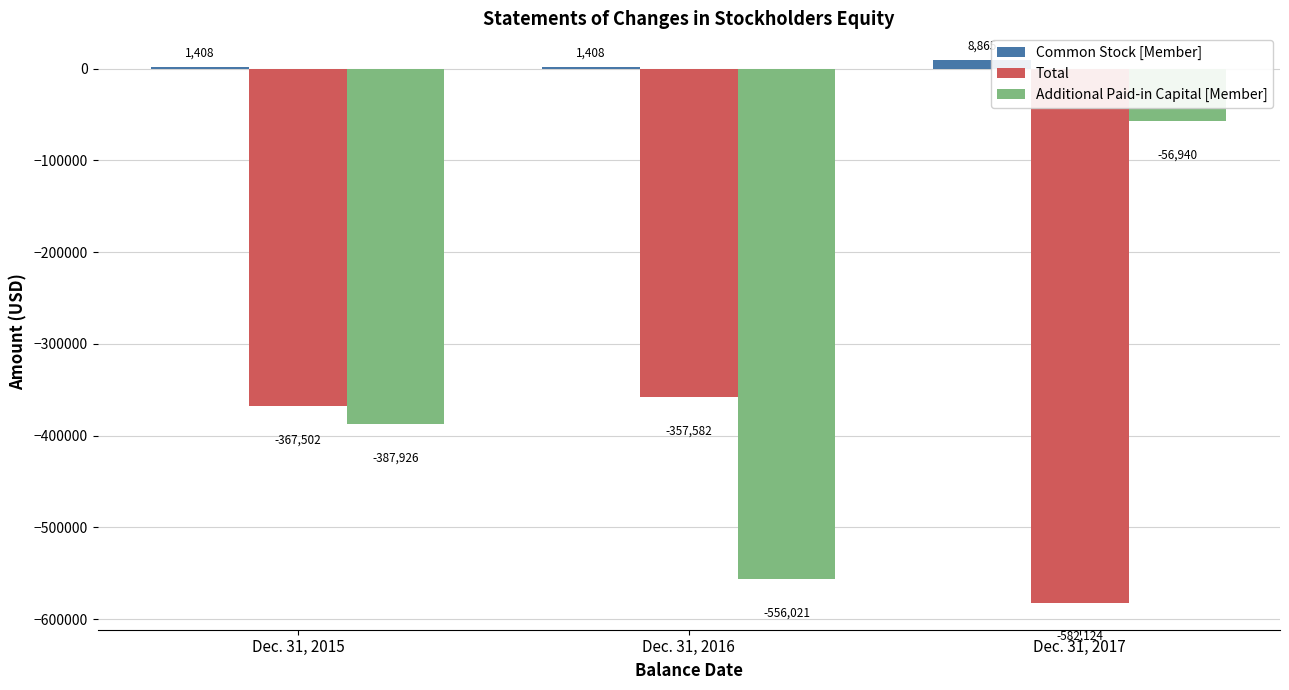

At which label does Total first exceed -367502?

Dec. 31, 2016